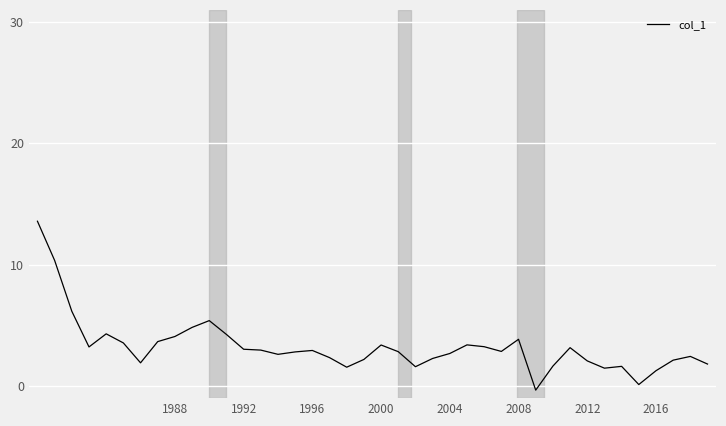

What is the greatest value displayed?

13.6